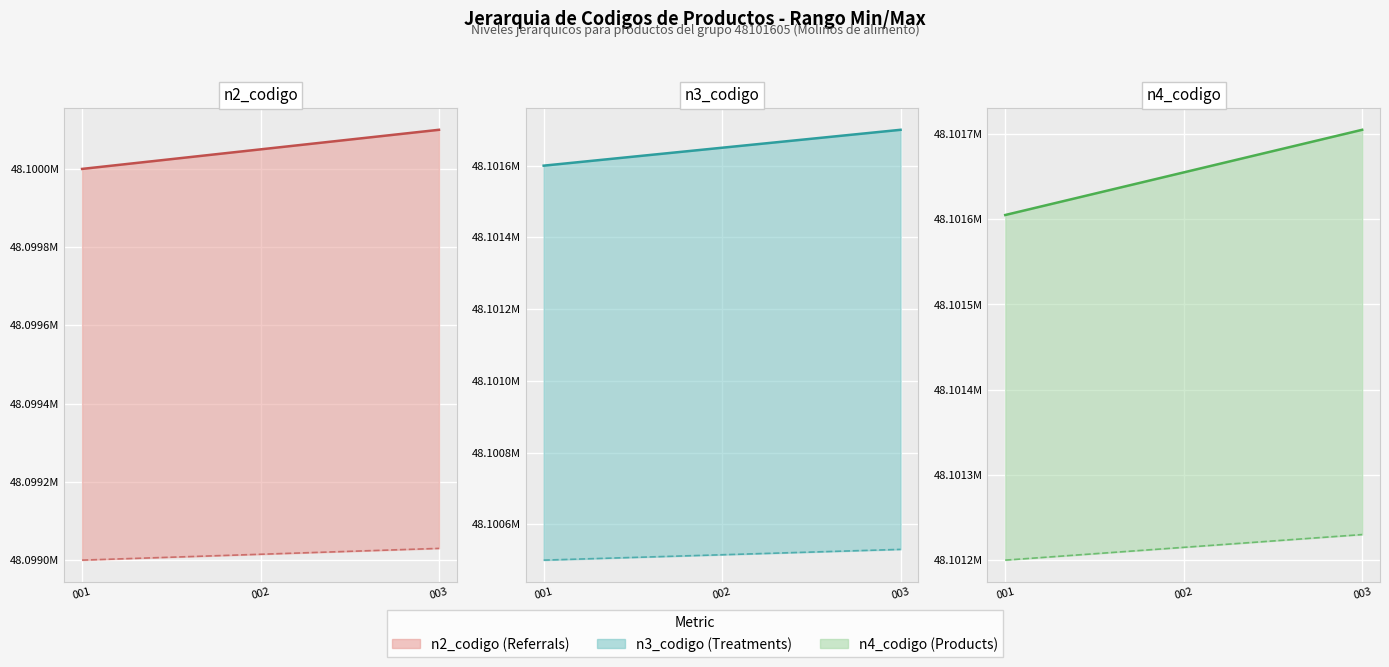

Is it true that n4_codigo upper equals 48101655 at 002?

True